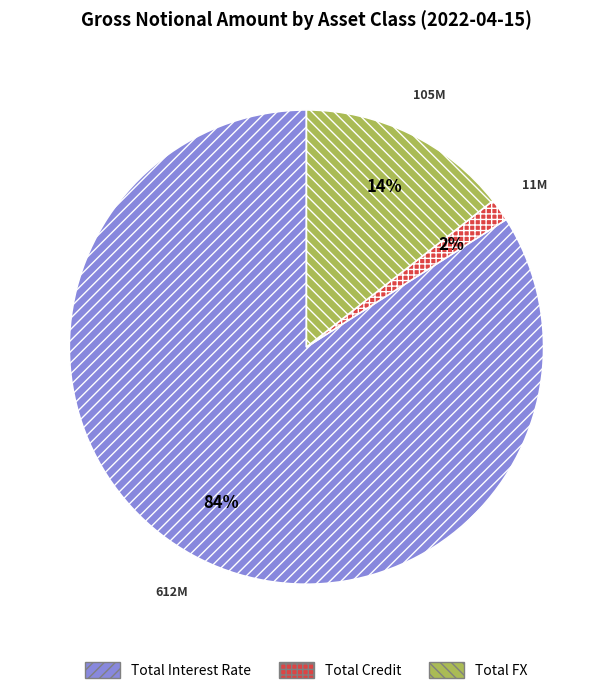

What is the largest slice in the pie chart?

Total Interest Rate